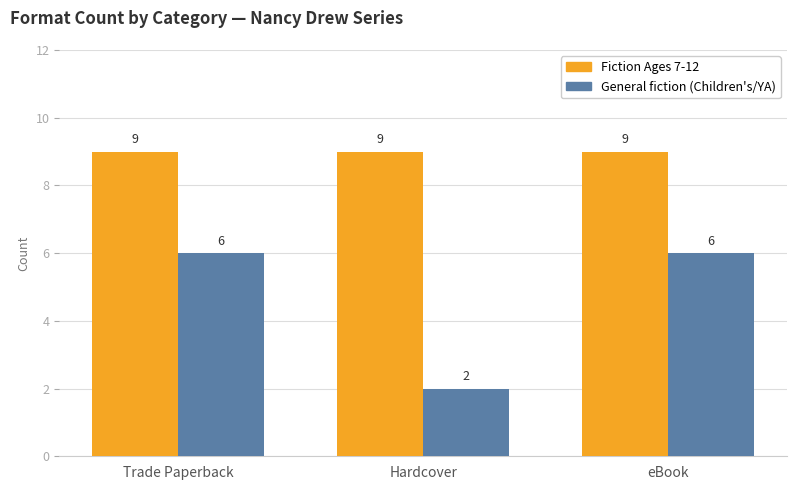

What is the minimum value for General fiction (Children's/YA)?

2